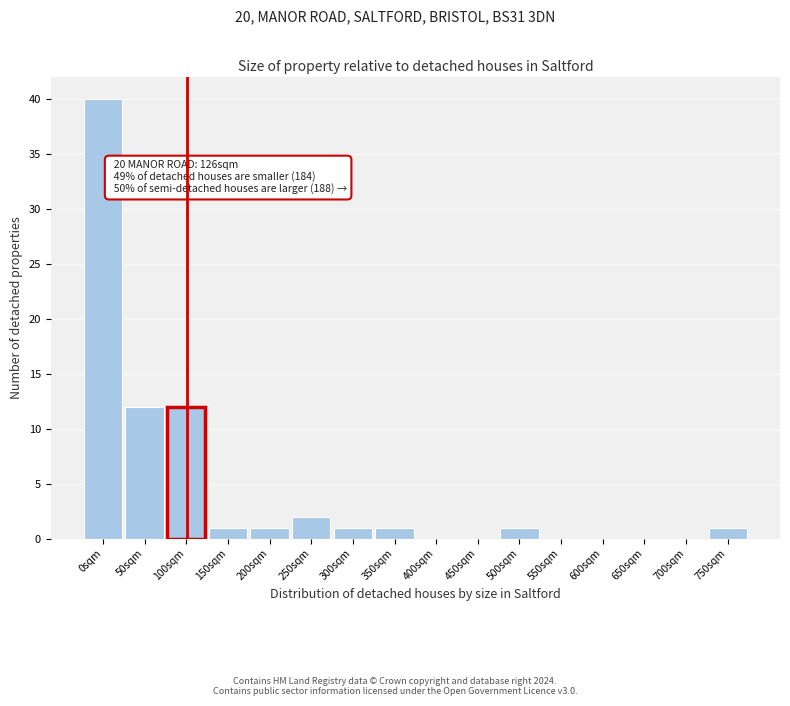

Reading left to right, transcribe all the data shown in this chart.

0sqm=40	50sqm=12	100sqm=12	150sqm=1	200sqm=1	250sqm=2	300sqm=1	350sqm=1	400sqm=0	450sqm=0	500sqm=1	550sqm=0	600sqm=0	650sqm=0	700sqm=0	750sqm=1